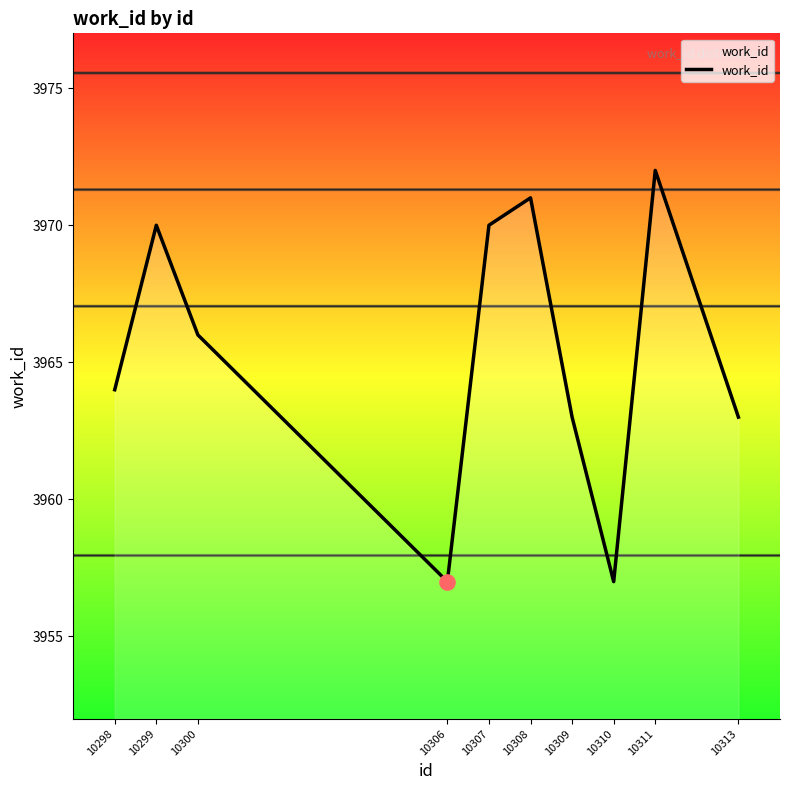

What is the change in value from 10300 to 10307?

+4